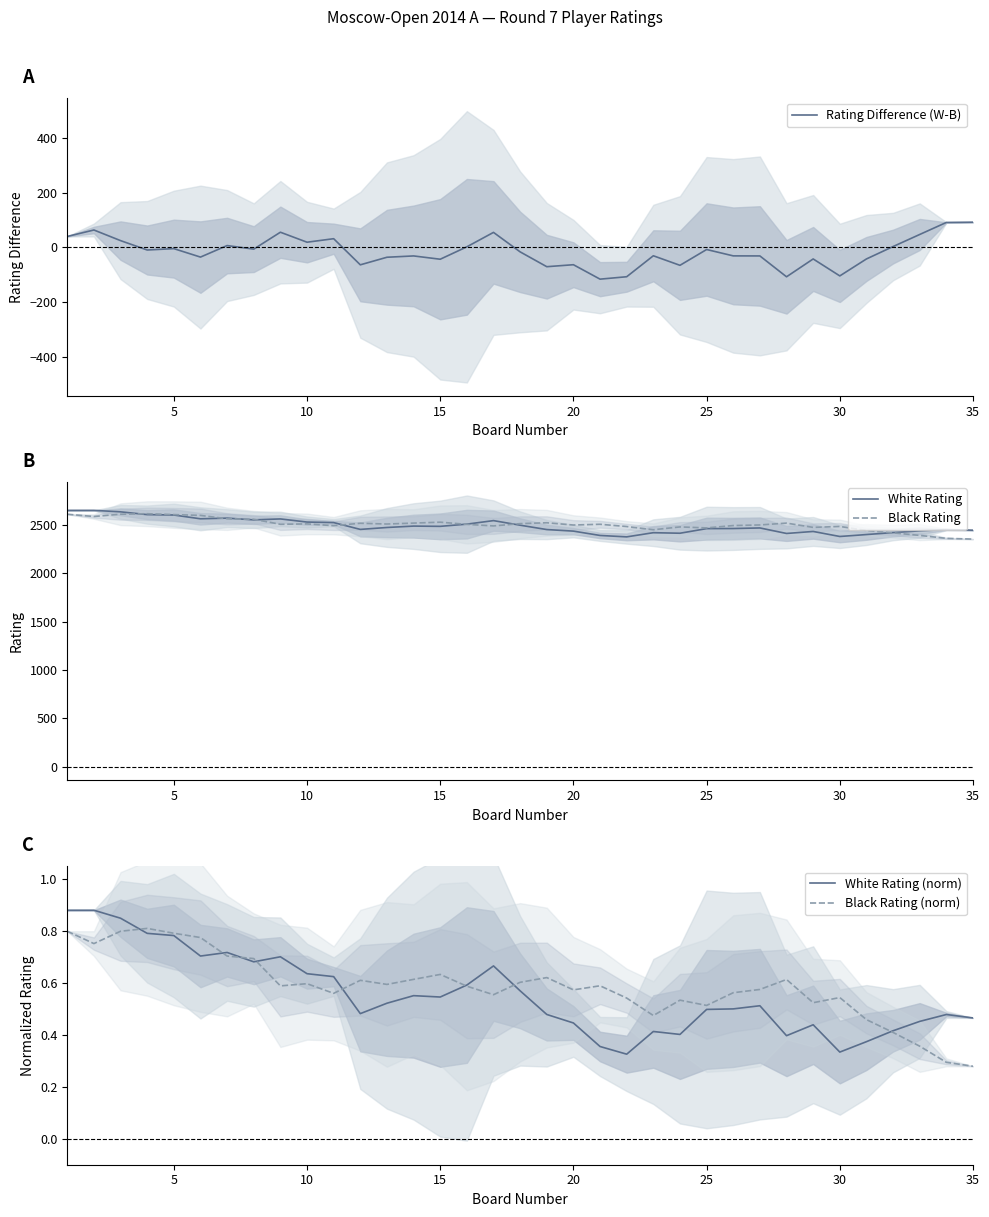

The value of Black Rating (norm) at 20 is 0.8. True or false?

False